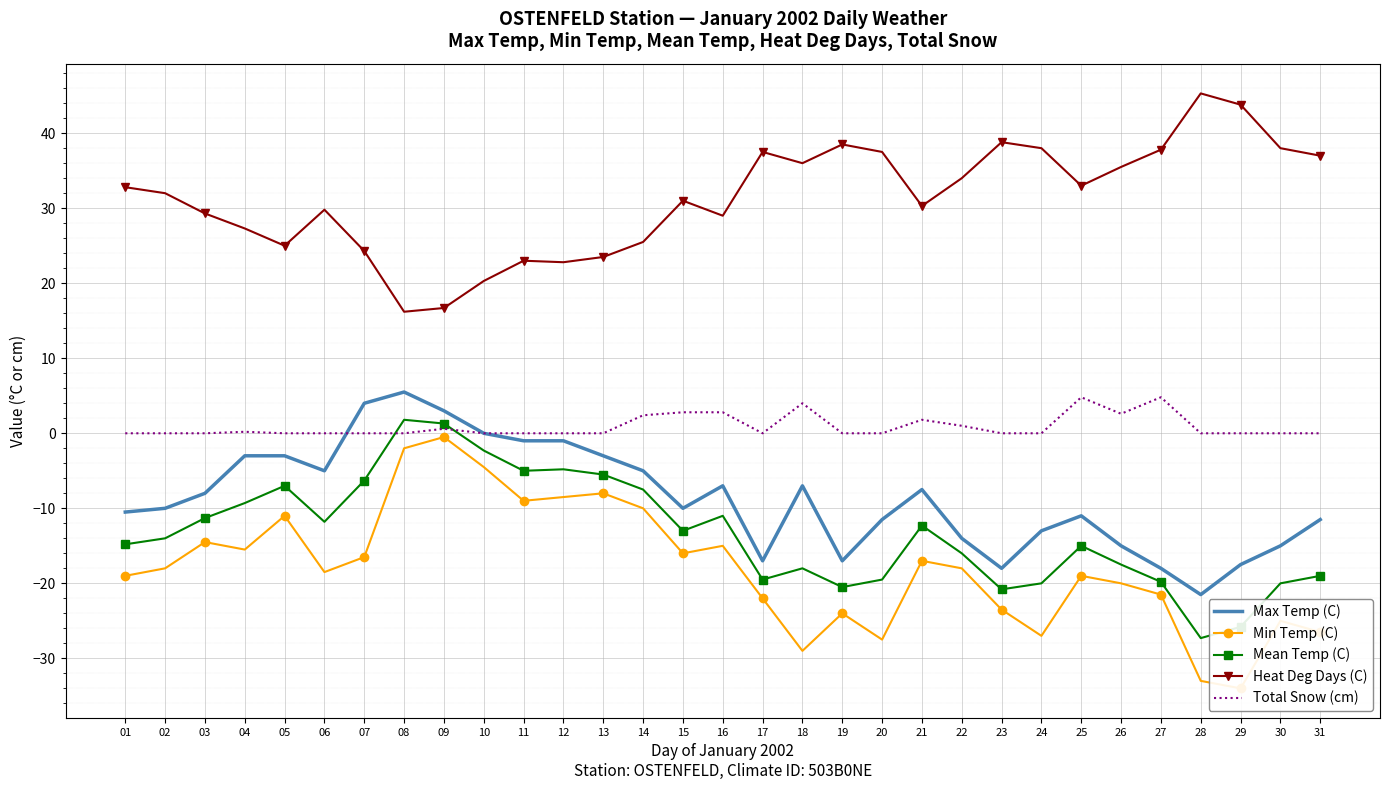

Reading left to right, what are all the values shown in this chart?

Max Temp (C): 01=-10.5	02=-10.0	03=-8.0	04=-3.0	05=-3.0	06=-5.0	07=4.0	08=5.5	09=3.0	10=0.0	11=-1.0	12=-1.0	13=-3.0	14=-5.0	15=-10.0	16=-7.0	17=-17.0	18=-7.0	19=-17.0	20=-11.5	21=-7.5	22=-14.0	23=-18.0	24=-13.0	25=-11.0	26=-15.0	27=-18.0	28=-21.5	29=-17.5	30=-15.0	31=-11.5
Min Temp (C): 01=-19.0	02=-18.0	03=-14.5	04=-15.5	05=-11.0	06=-18.5	07=-16.5	08=-2.0	09=-0.5	10=-4.5	11=-9.0	12=-8.5	13=-8.0	14=-10.0	15=-16.0	16=-15.0	17=-22.0	18=-29.0	19=-24.0	20=-27.5	21=-17.0	22=-18.0	23=-23.5	24=-27.0	25=-19.0	26=-20.0	27=-21.5	28=-33.0	29=-34.0	30=-25.0	31=-26.5
Mean Temp (C): 01=-14.8	02=-14.0	03=-11.3	04=-9.3	05=-7.0	06=-11.8	07=-6.3	08=1.8	09=1.3	10=-2.3	11=-5.0	12=-4.8	13=-5.5	14=-7.5	15=-13.0	16=-11.0	17=-19.5	18=-18.0	19=-20.5	20=-19.5	21=-12.3	22=-16.0	23=-20.8	24=-20.0	25=-15.0	26=-17.5	27=-19.8	28=-27.3	29=-25.8	30=-20.0	31=-19.0
Heat Deg Days (C): 01=32.8	02=32.0	03=29.3	04=27.3	05=25.0	06=29.8	07=24.3	08=16.2	09=16.7	10=20.3	11=23.0	12=22.8	13=23.5	14=25.5	15=31.0	16=29.0	17=37.5	18=36.0	19=38.5	20=37.5	21=30.3	22=34.0	23=38.8	24=38.0	25=33.0	26=35.5	27=37.8	28=45.3	29=43.8	30=38.0	31=37.0
Total Snow (cm): 01=0.0	02=0.0	03=0.0	04=0.2	05=0.0	06=0.0	07=0.0	08=0.0	09=0.6	10=0.0	11=0.0	12=0.0	13=0.0	14=2.4	15=2.8	16=2.8	17=0.0	18=4.0	19=0.0	20=0.0	21=1.8	22=1.0	23=0.0	24=0.0	25=4.8	26=2.6	27=4.8	28=0.0	29=0.0	30=0.0	31=0.0